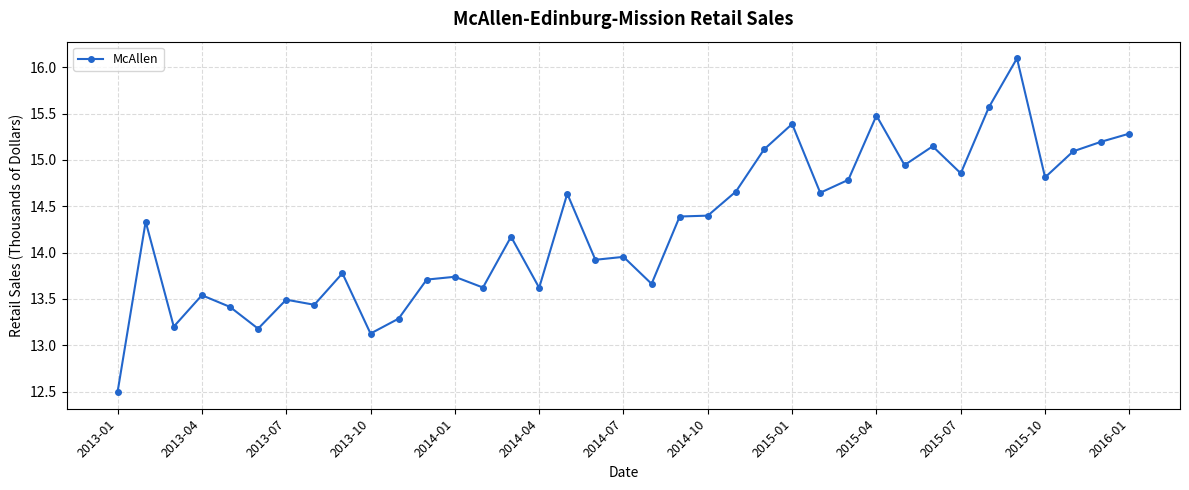

What is the difference between the second highest and second lowest values?

2.4